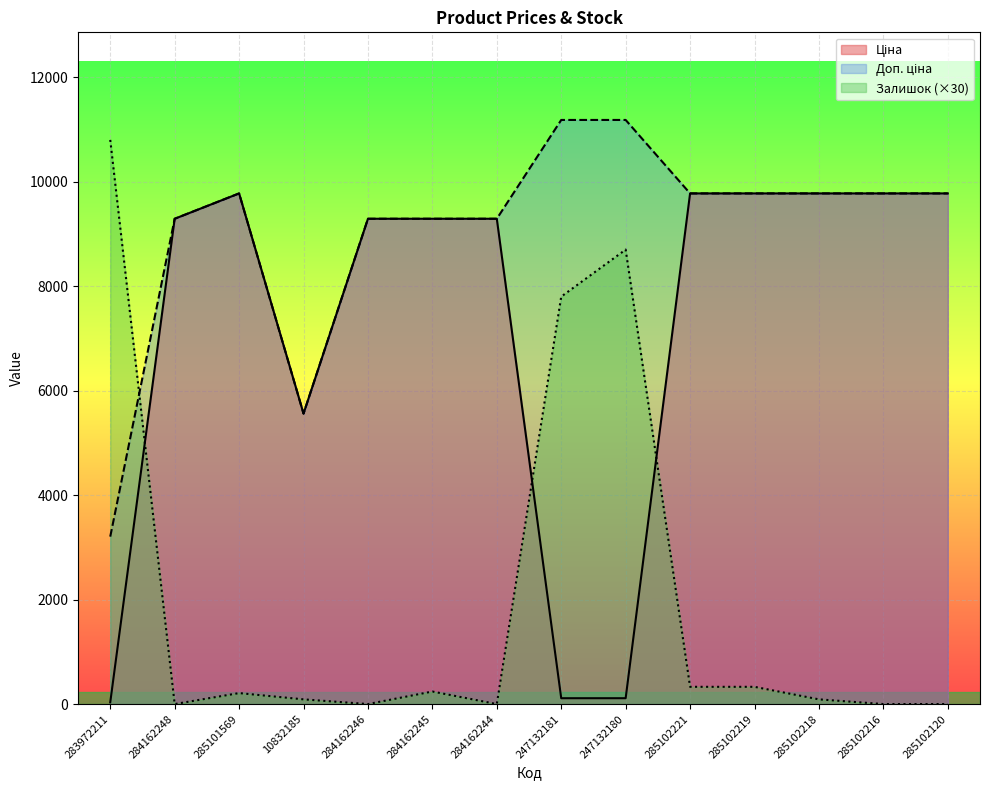

List the series in order of their peak value, highest first.

Доп. ціна, Залишок, Ціна